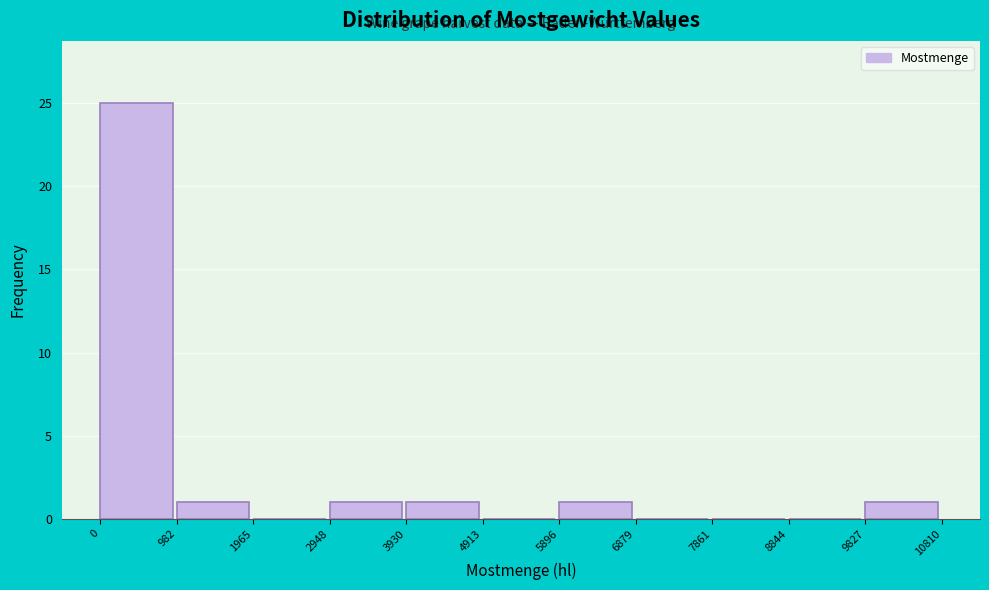

How tall is the bar that spans 5896 to 6879 on the x-axis? The values are not printed on the chart, so give them approximately, as read against the axis.

1